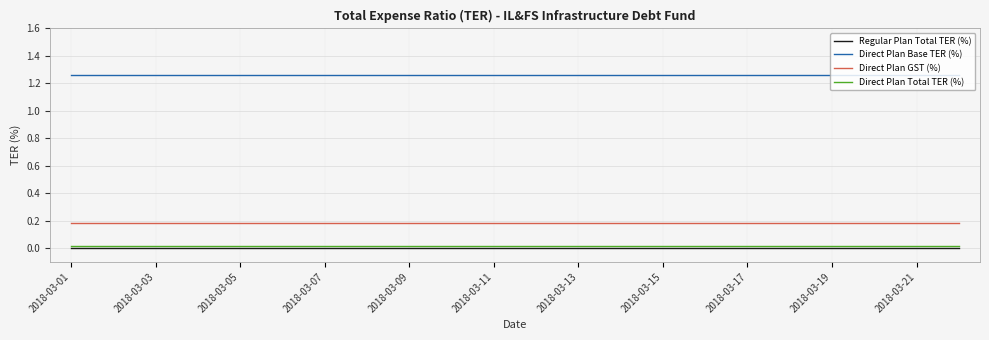

True or false: Direct Plan GST (%) and Direct Plan Total TER (%) cross at least once.

False